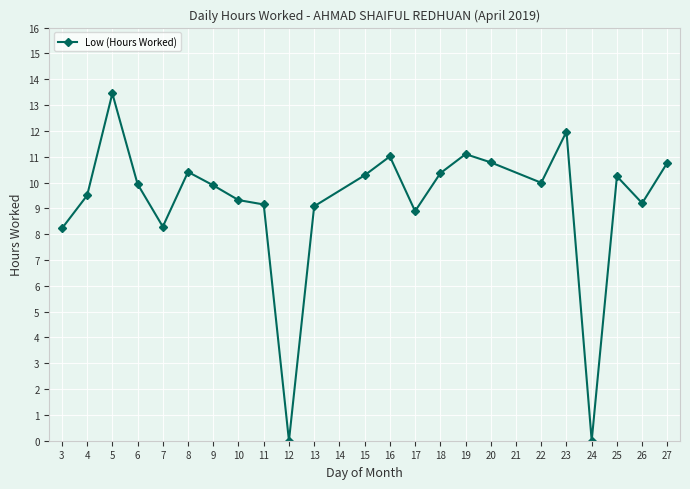

At which category does the data reach its first local peak?

5